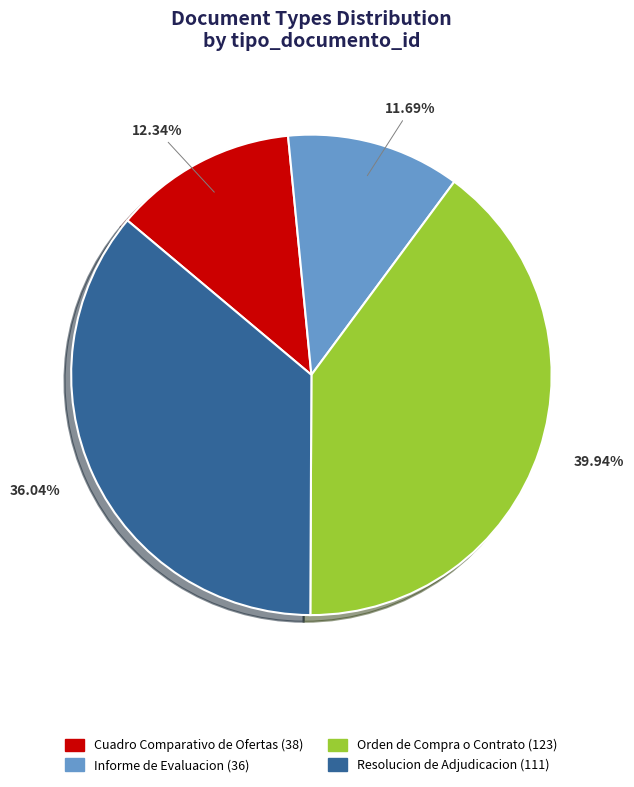

Which slice is the smallest?

Informe de Evaluacion